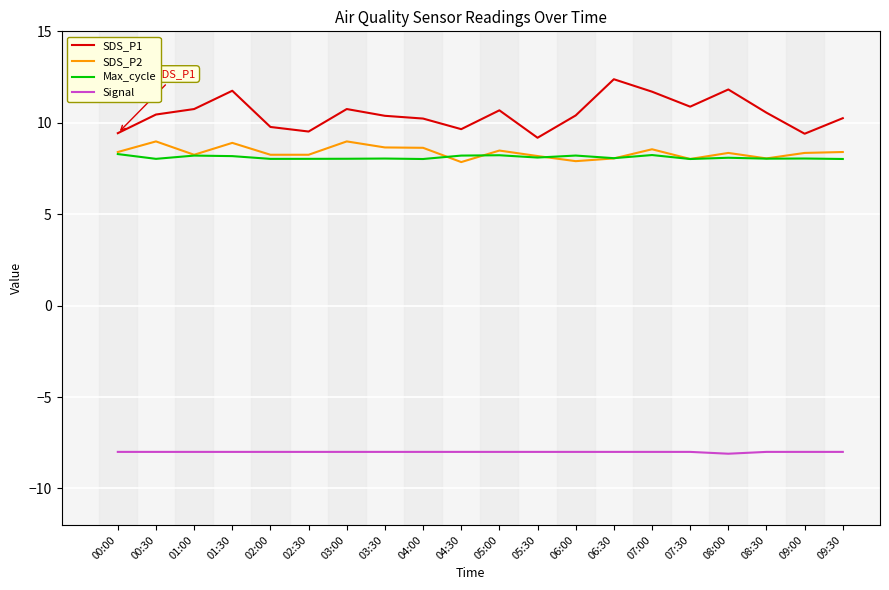

What are all the series names shown in the legend?

SDS_P1, SDS_P2, Max_cycle, Signal